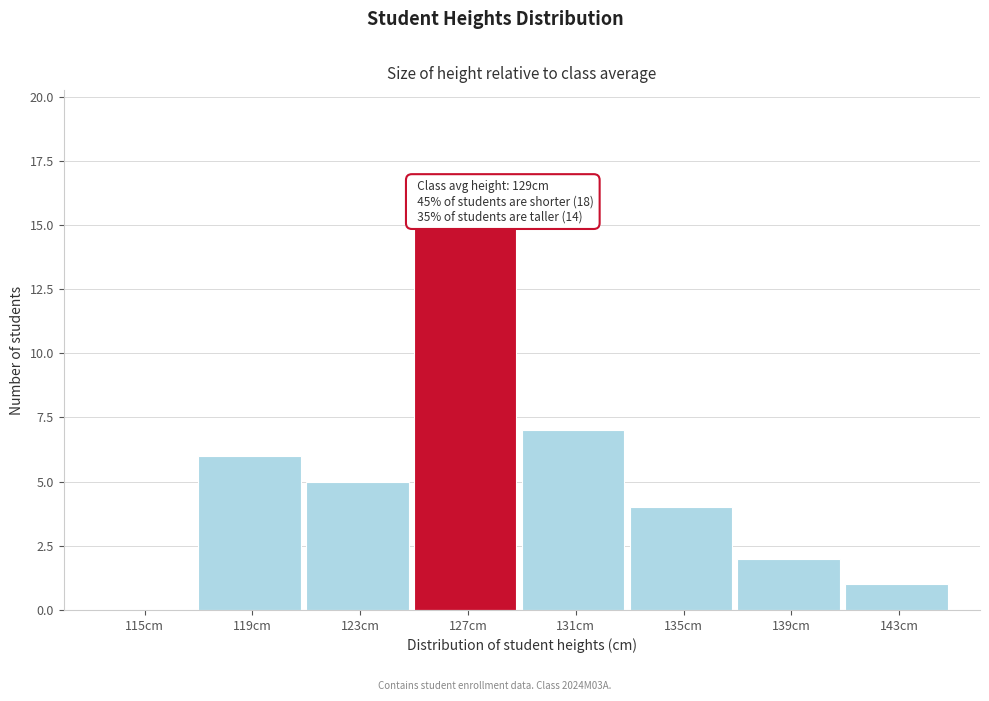

Reading left to right, list all the values displayed in this chart.

115cm=0	119cm=6	123cm=5	127cm=15	131cm=7	135cm=4	139cm=2	143cm=1